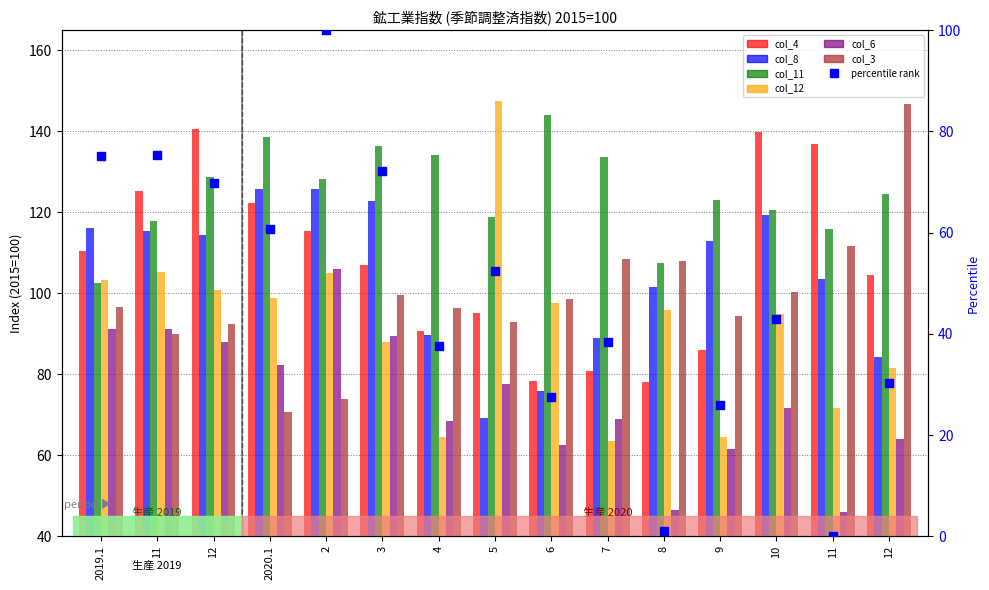

At how many categories does at least one series exceed 99?

15